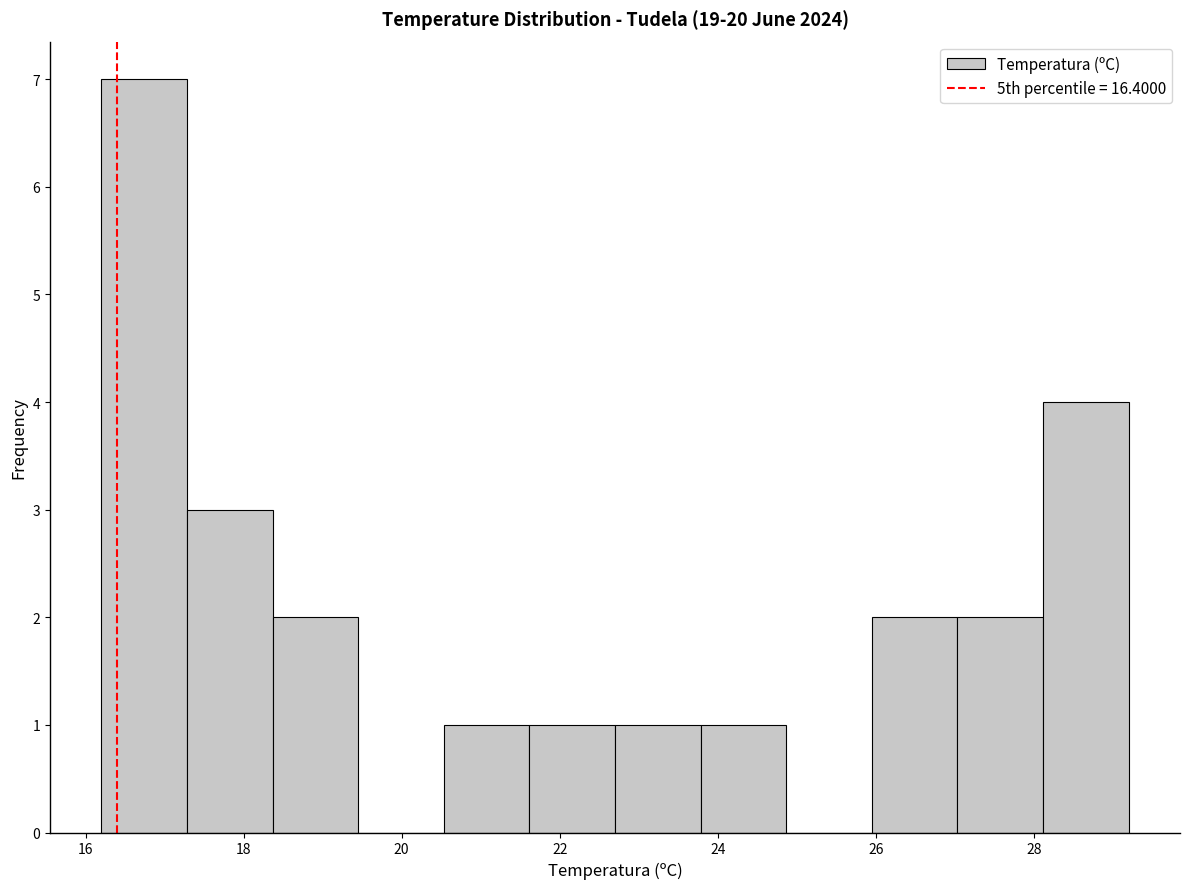

What is the height of the bar covering 17.2 to 18.4 on the x-axis? Neither the bar edges nor the heights are printed on the chart, so give them approximately, as read against the axes.

3